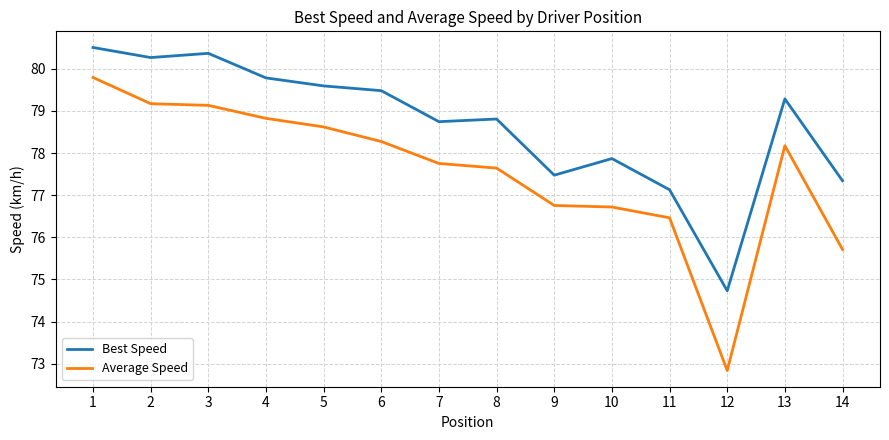

Is it true that Average Speed equals 75.7 at 14?

True